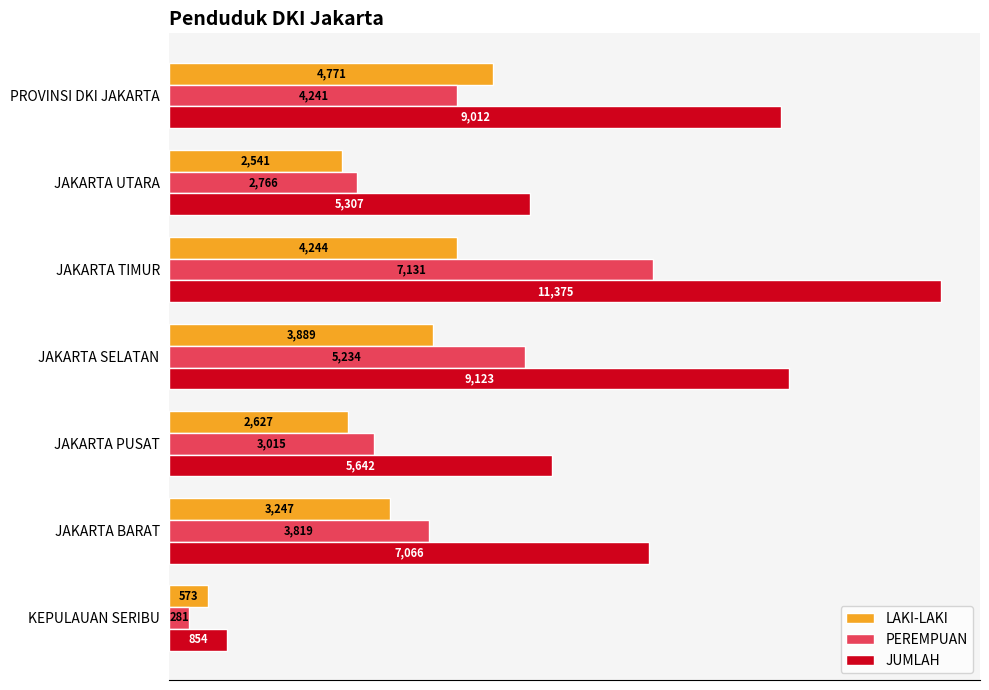

Which series has the largest total across all categories?

JUMLAH